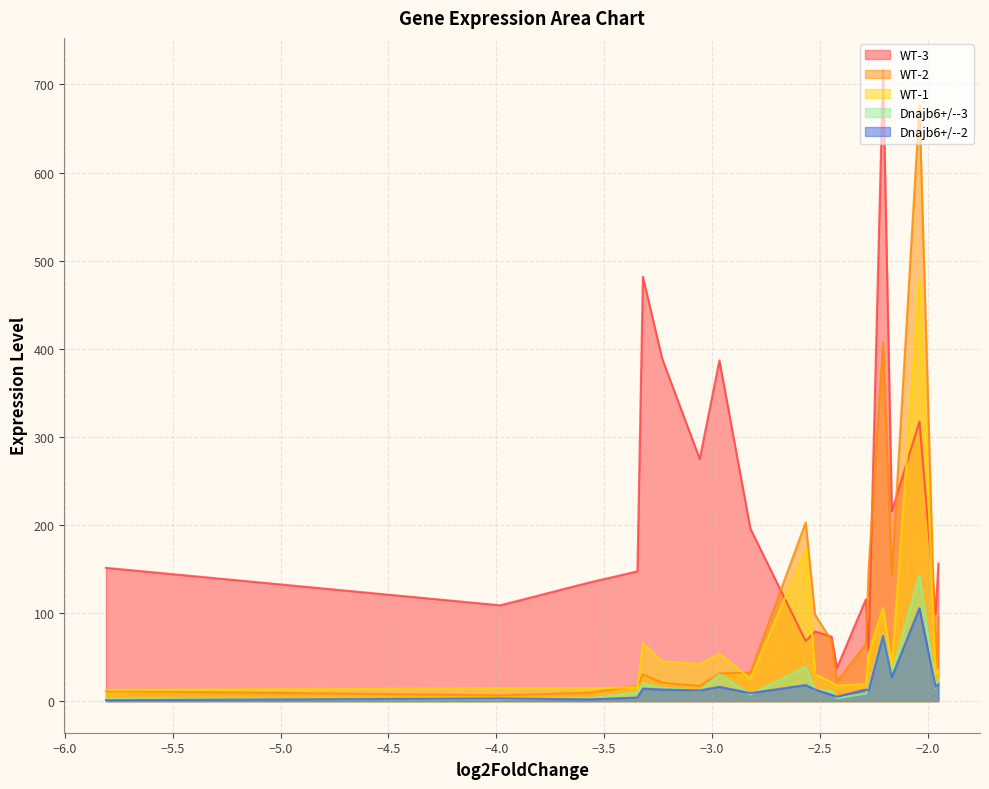

What is the difference between the maximum and minimum values in the WT-2 series?

669.8